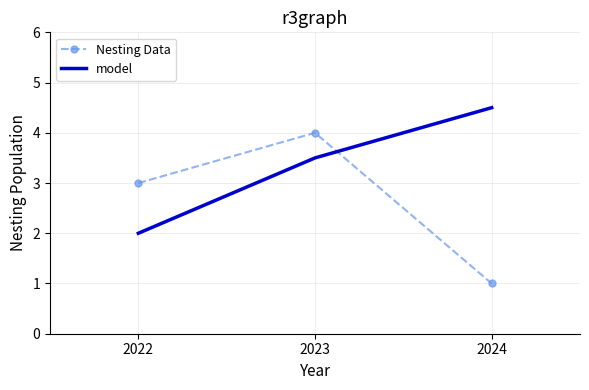

The value of model at 2024 is 7.0. True or false?

False